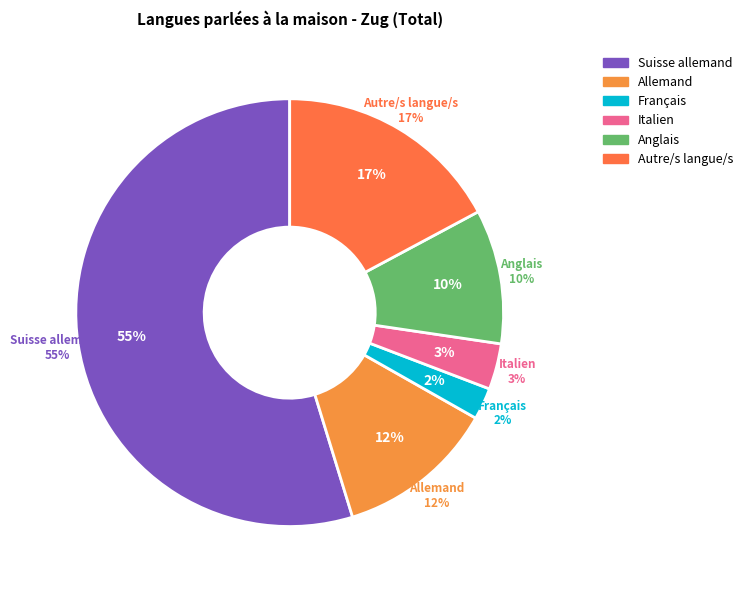

Do Français and Italien together represent more than half of the pie?

No